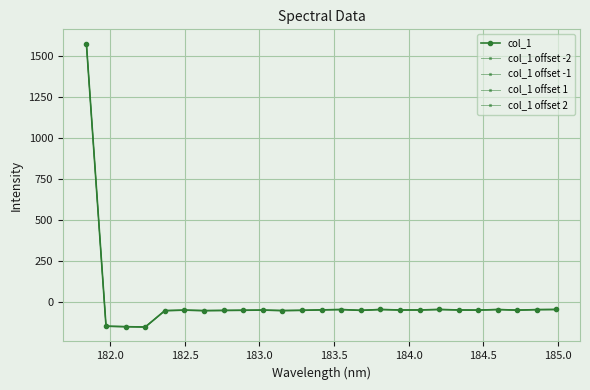

How many data points does each series have?

25